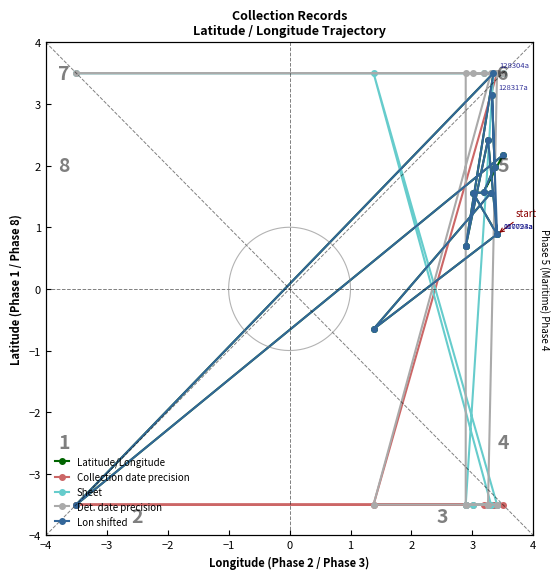

Where is the first local maximum for Lon shifted?

−3